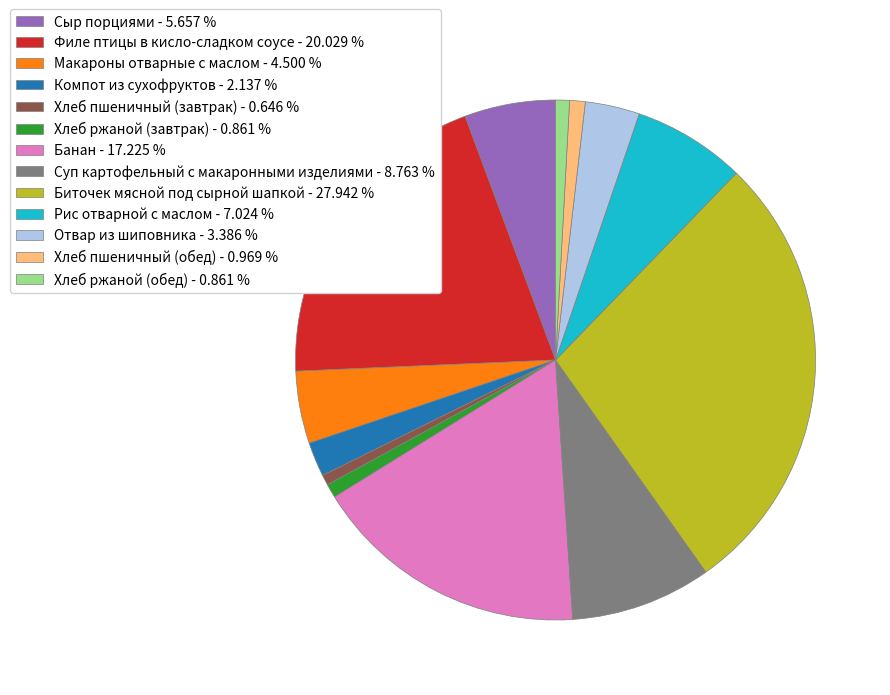

True or false: Филе птицы в кисло-сладком соусе accounts for 20% of the total.

True